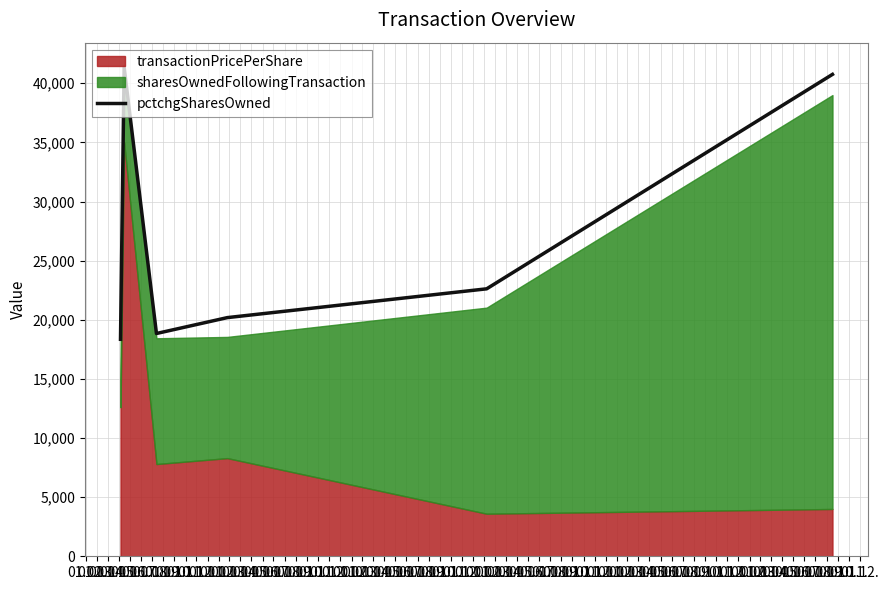

How many points are lower than both their immediate neighbors (excluding endpoints)?

1